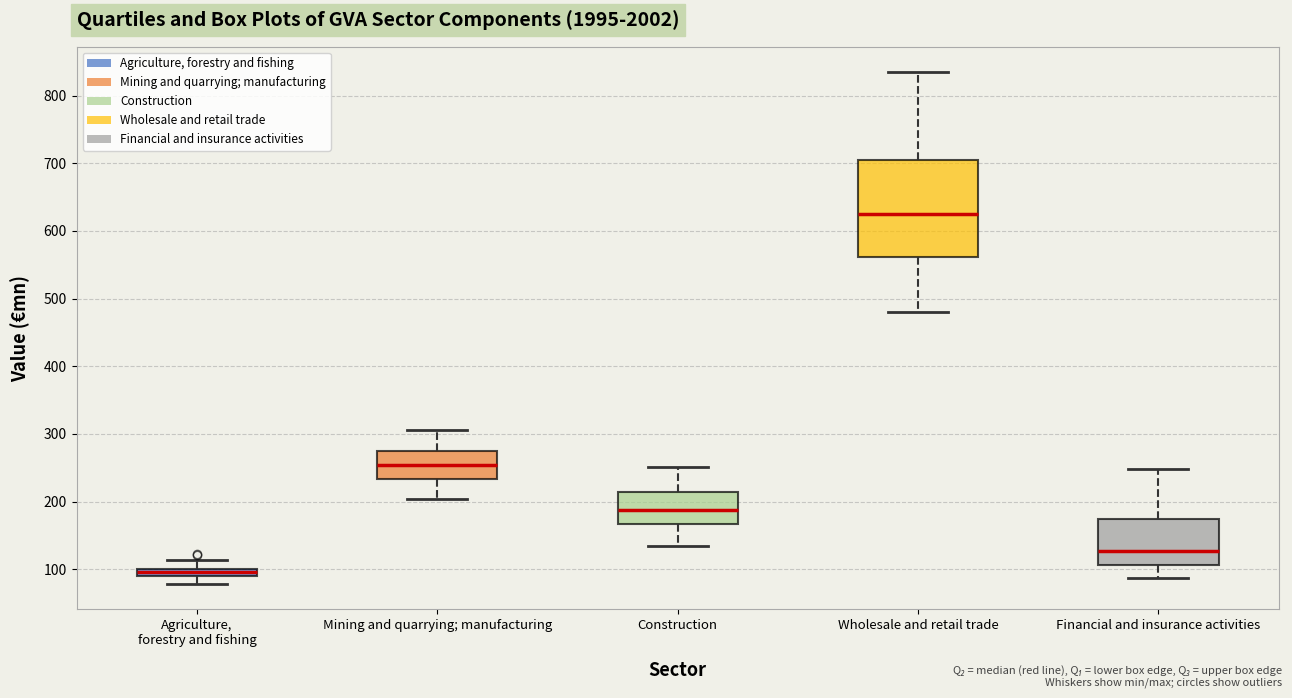

Which box's median line is the lowest?

Agriculture, forestry and fishing